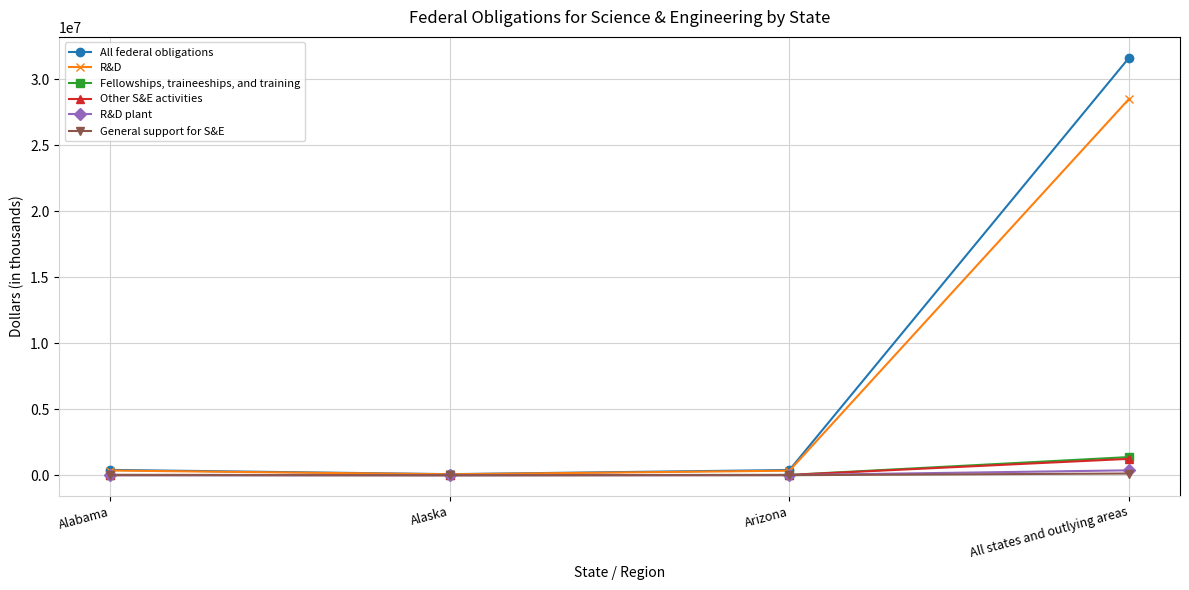

Rank the series at All states and outlying areas from lowest to highest value.

General support for S&E, R&D plant, Other S&E activities, Fellowships, traineeships, and training, R&D, All federal obligations